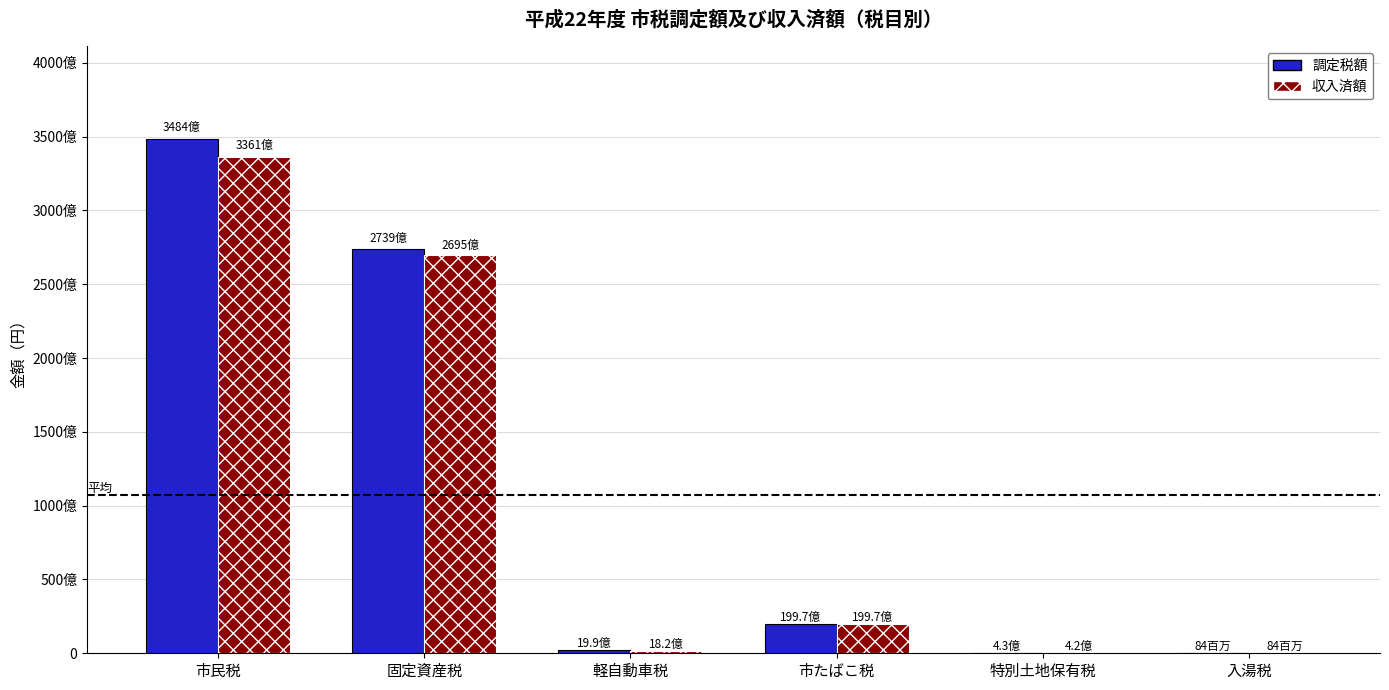

What are all the series names shown in the legend?

調定税額, 収入済額